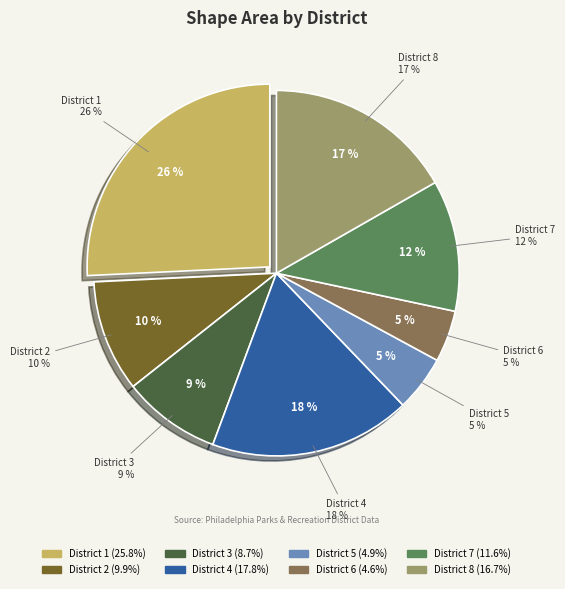

How many segments does this pie chart have?

8